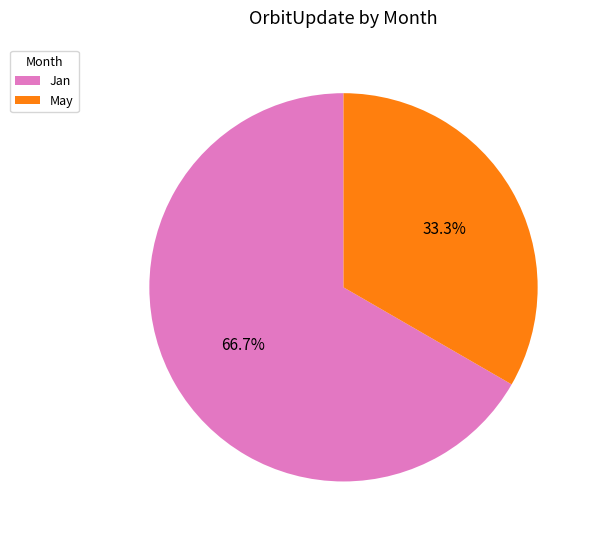

Is May the majority of the pie?

No